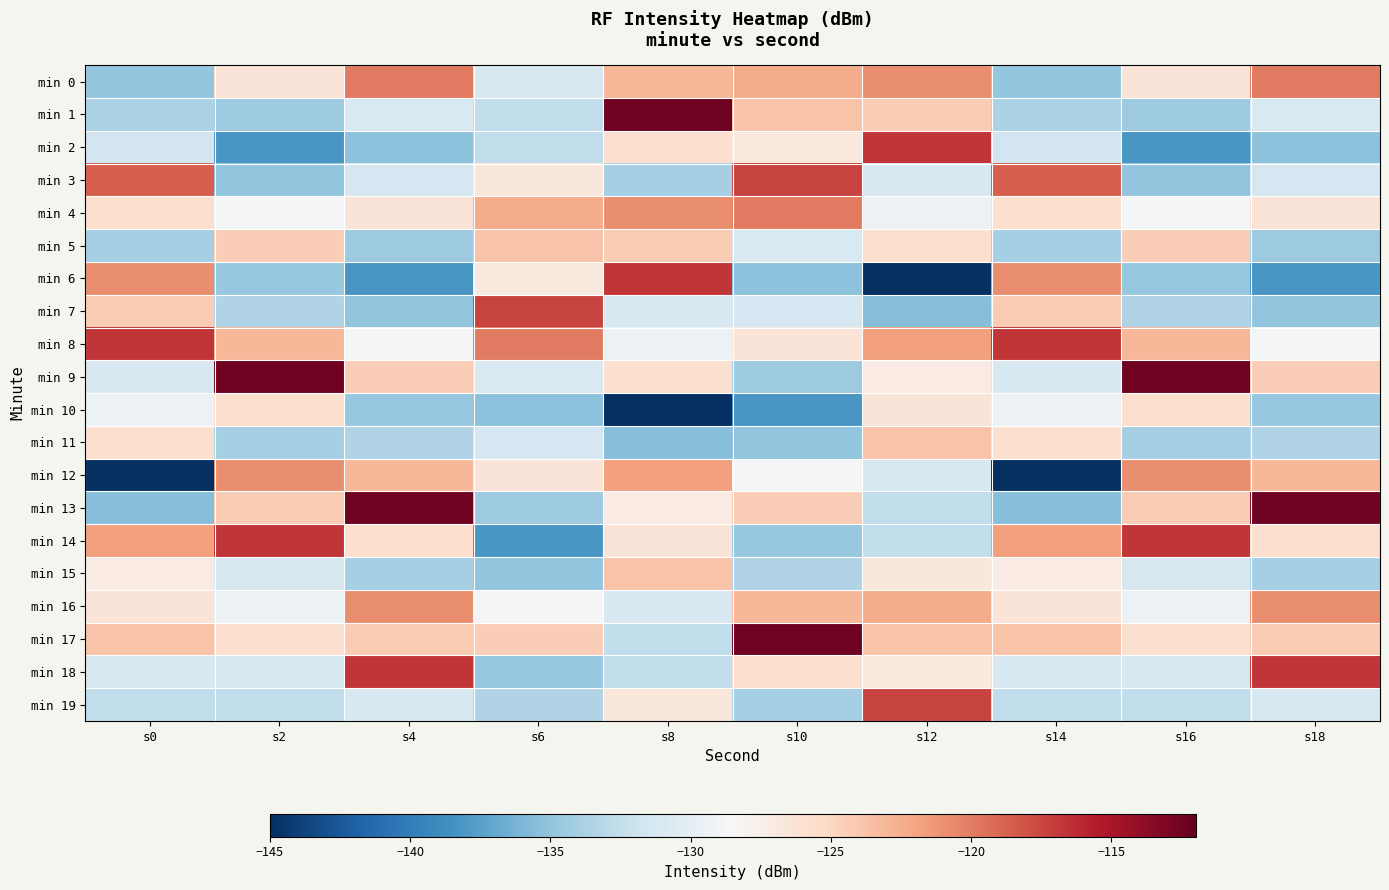

Reading right to left, transcribe all the data shown in this chart.

min 0: s18=-119.9	s16=-126.3	s14=-134.9	s12=-120.8	s10=-122.4	s8=-123.0	s6=-131.2	s4=-119.9	s2=-126.3	s0=-134.9
min 1: s18=-131.1	s16=-134.4	s14=-133.7	s12=-124.3	s10=-123.8	s8=-112.4	s6=-132.5	s4=-131.1	s2=-134.4	s0=-133.7
min 2: s18=-135.3	s16=-138.1	s14=-131.7	s12=-116.7	s10=-126.9	s8=-125.7	s6=-132.6	s4=-135.3	s2=-138.1	s0=-131.7
min 3: s18=-131.3	s16=-135.0	s14=-118.6	s12=-131.1	s10=-117.4	s8=-133.9	s6=-126.6	s4=-131.3	s2=-135.0	s0=-118.6
min 4: s18=-126.3	s16=-128.7	s14=-125.7	s12=-129.5	s10=-119.9	s8=-120.8	s6=-122.4	s4=-126.3	s2=-128.7	s0=-125.7
min 5: s18=-134.4	s16=-124.4	s14=-133.9	s12=-125.8	s10=-131.1	s8=-124.3	s6=-123.8	s4=-134.4	s2=-124.4	s0=-133.9
min 6: s18=-138.1	s16=-134.7	s14=-120.8	s12=-145.3	s10=-135.3	s8=-116.7	s6=-126.9	s4=-138.1	s2=-134.7	s0=-120.8
min 7: s18=-135.0	s16=-133.5	s14=-124.3	s12=-135.5	s10=-131.3	s8=-131.1	s6=-117.4	s4=-135.0	s2=-133.5	s0=-124.3
min 8: s18=-128.7	s16=-123.0	s14=-116.7	s12=-121.8	s10=-126.3	s8=-129.5	s6=-119.9	s4=-128.7	s2=-123.0	s0=-116.7
min 9: s18=-124.4	s16=-112.4	s14=-131.1	s12=-127.2	s10=-134.4	s8=-125.8	s6=-131.1	s4=-124.4	s2=-112.4	s0=-131.1
min 10: s18=-134.7	s16=-125.7	s14=-129.5	s12=-126.3	s10=-138.1	s8=-145.3	s6=-135.3	s4=-134.7	s2=-125.7	s0=-129.5
min 11: s18=-133.5	s16=-133.9	s14=-125.8	s12=-123.9	s10=-135.0	s8=-135.5	s6=-131.3	s4=-133.5	s2=-133.9	s0=-125.8
min 12: s18=-123.0	s16=-120.8	s14=-145.3	s12=-131.2	s10=-128.7	s8=-121.8	s6=-126.3	s4=-123.0	s2=-120.8	s0=-145.3
min 13: s18=-112.4	s16=-124.3	s14=-135.5	s12=-132.5	s10=-124.4	s8=-127.2	s6=-134.4	s4=-112.4	s2=-124.3	s0=-135.5
min 14: s18=-125.7	s16=-116.7	s14=-121.8	s12=-132.6	s10=-134.7	s8=-126.3	s6=-138.1	s4=-125.7	s2=-116.7	s0=-121.8
min 15: s18=-133.9	s16=-131.1	s14=-127.2	s12=-126.6	s10=-133.5	s8=-123.9	s6=-135.0	s4=-133.9	s2=-131.1	s0=-127.2
min 16: s18=-120.8	s16=-129.5	s14=-126.3	s12=-122.4	s10=-123.0	s8=-131.2	s6=-128.7	s4=-120.8	s2=-129.5	s0=-126.3
min 17: s18=-124.3	s16=-125.8	s14=-123.9	s12=-123.8	s10=-112.4	s8=-132.5	s6=-124.4	s4=-124.3	s2=-125.8	s0=-123.9
min 18: s18=-116.7	s16=-131.2	s14=-131.2	s12=-126.9	s10=-125.7	s8=-132.6	s6=-134.7	s4=-116.7	s2=-131.2	s0=-131.2
min 19: s18=-131.1	s16=-132.5	s14=-132.5	s12=-117.4	s10=-133.9	s8=-126.6	s6=-133.5	s4=-131.1	s2=-132.5	s0=-132.5